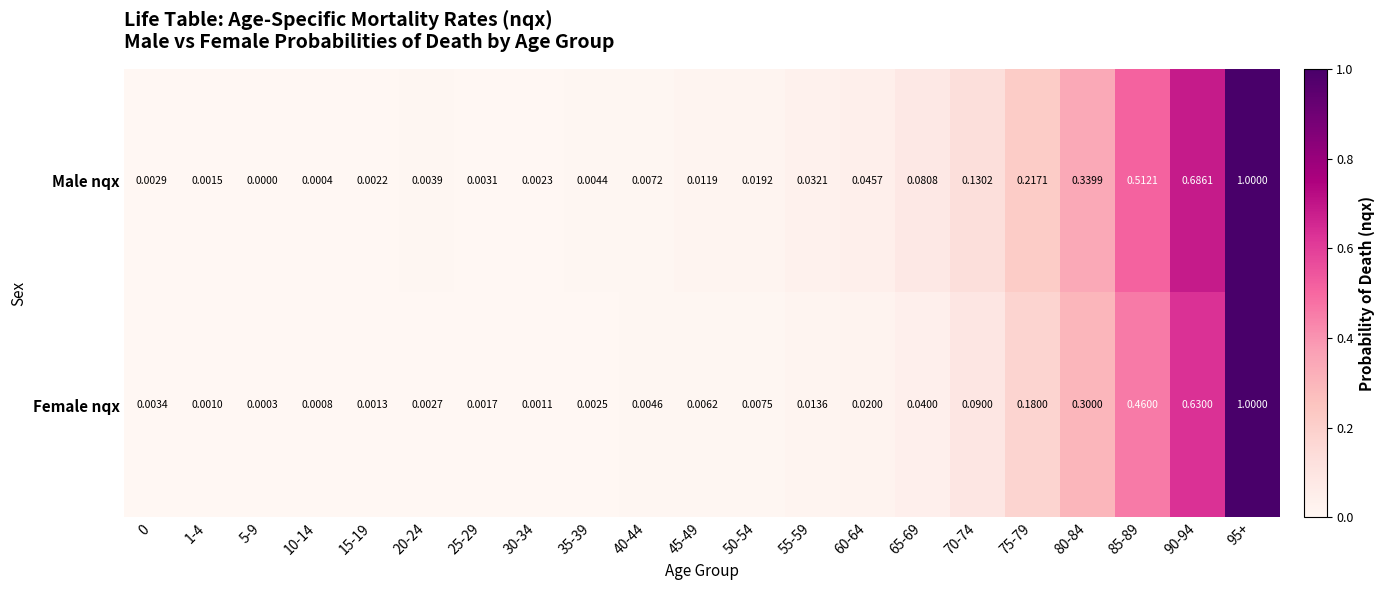

What is the maximum value shown in the chart?

1.0